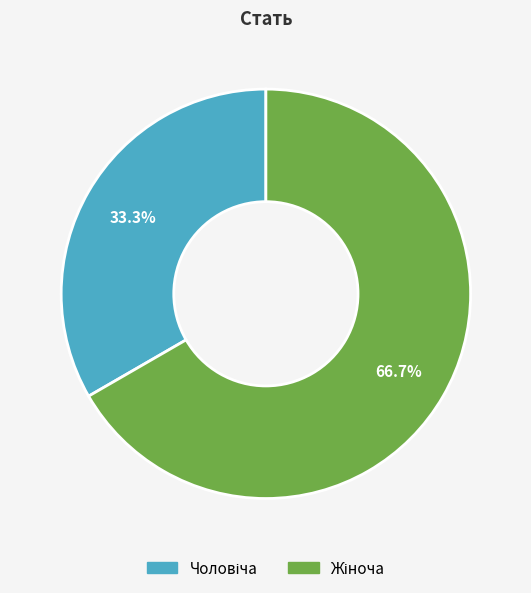

Is there any slice that represents more than half of the pie?

Yes